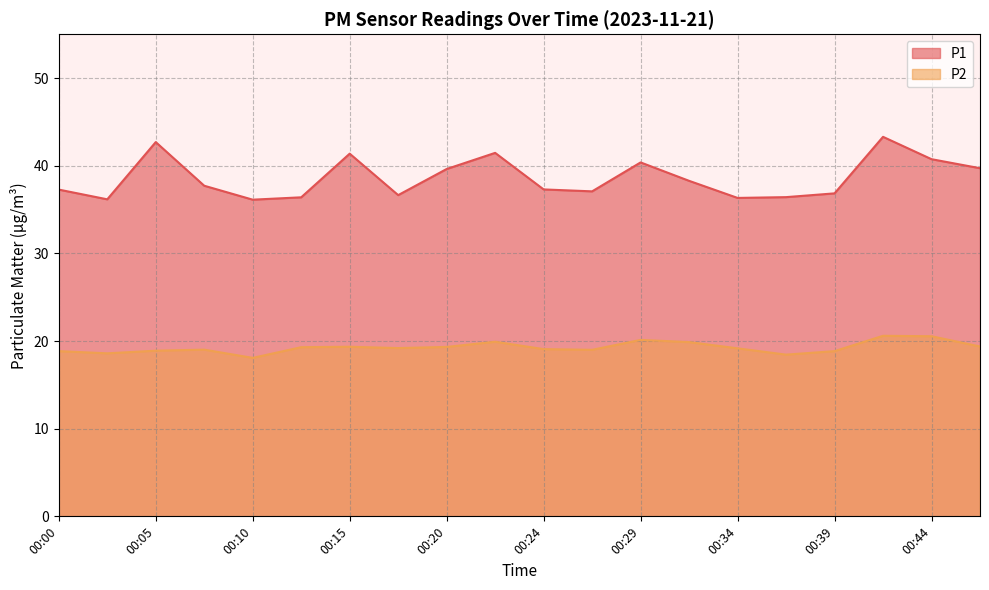

What is the difference between the maximum and second lowest values in the P1 series?

7.1